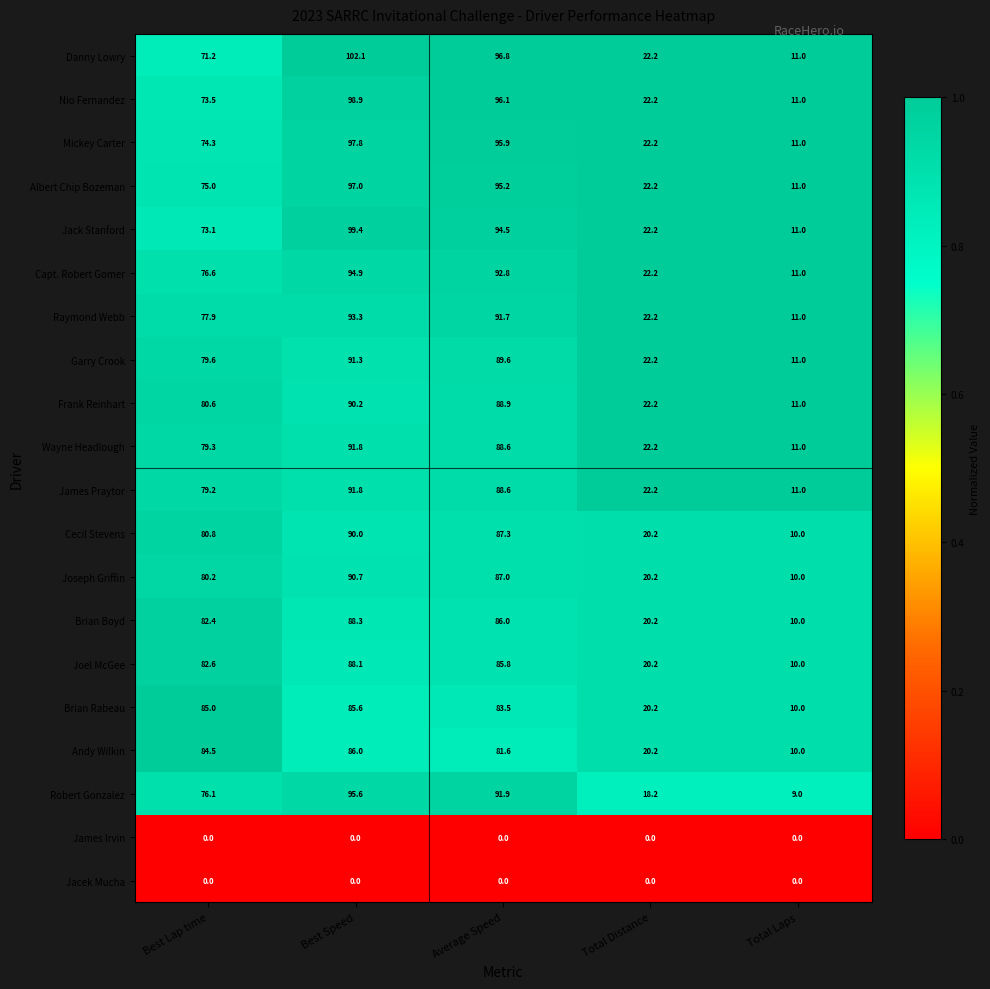

Is it true that Jack Stanford equals 60.3 at Average Speed?

False